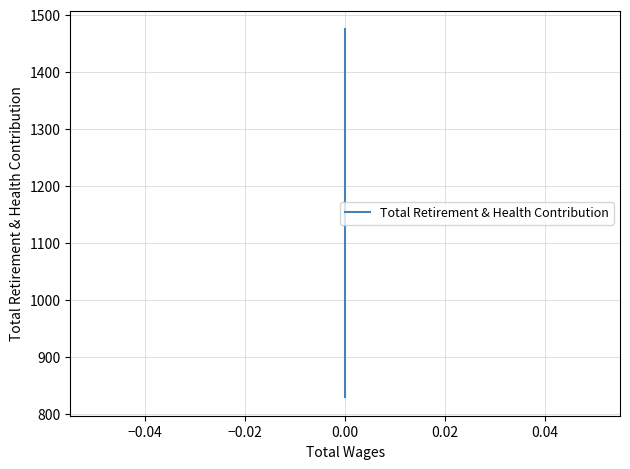

What is the change in value from −0.06 to 0.00?

+646